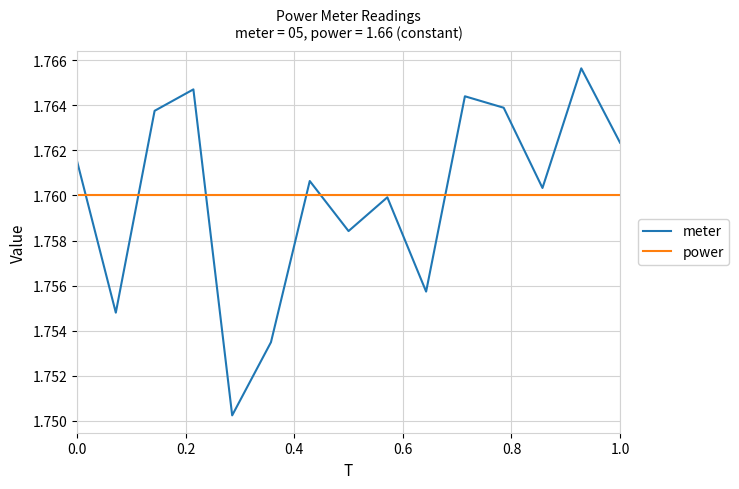

List the series in order of their peak value, highest first.

meter, power